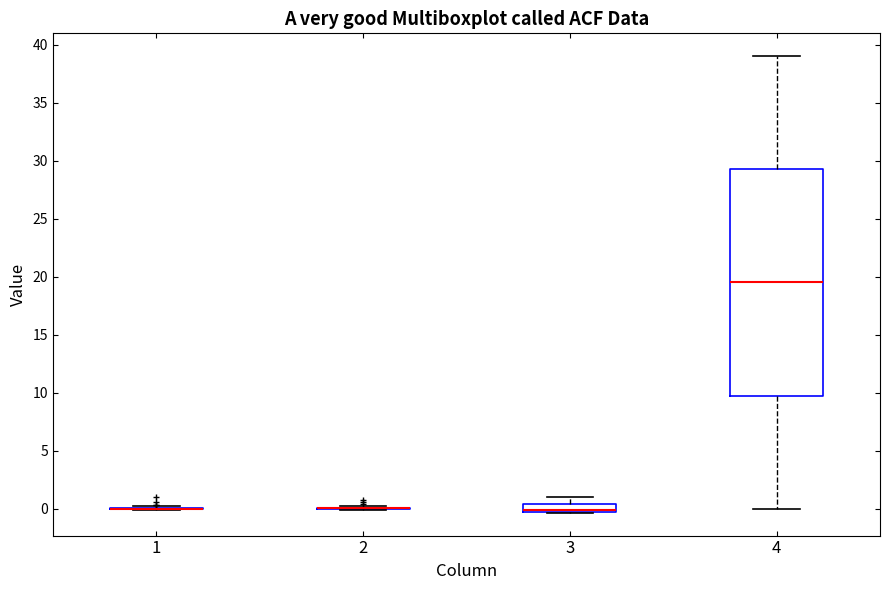

Comparing the boxes themselves (not the whiskers), which one is the tallest?

4